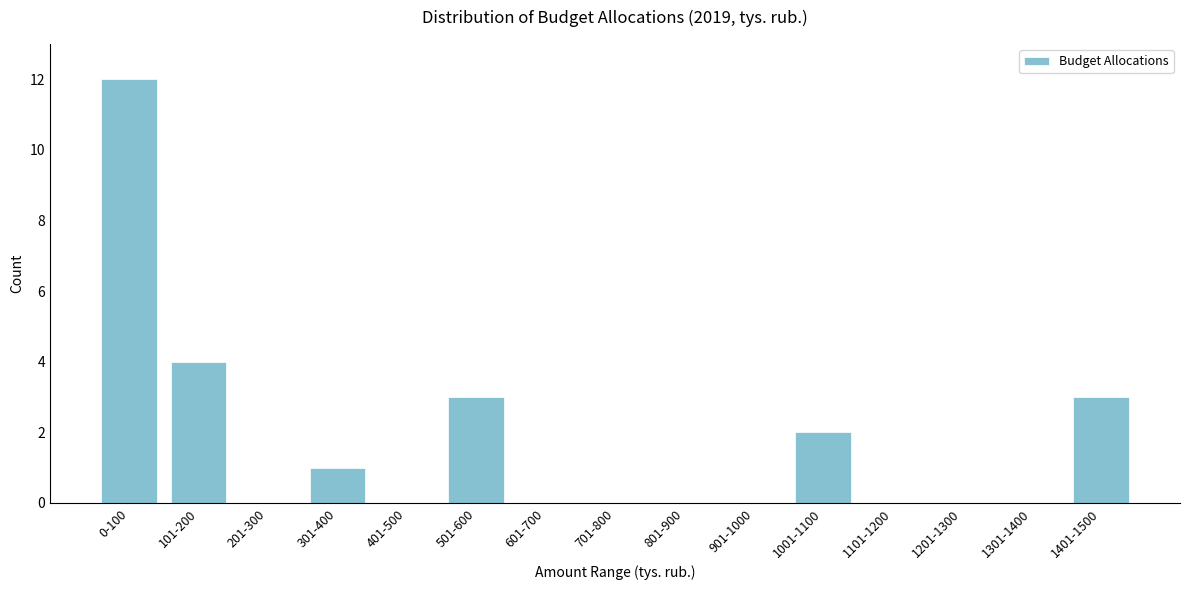

Reading left to right, what are all the values shown in this chart?

0-100=12	101-200=4	201-300=0	301-400=1	401-500=0	501-600=3	601-700=0	701-800=0	801-900=0	901-1000=0	1001-1100=2	1101-1200=0	1201-1300=0	1301-1400=0	1401-1500=3